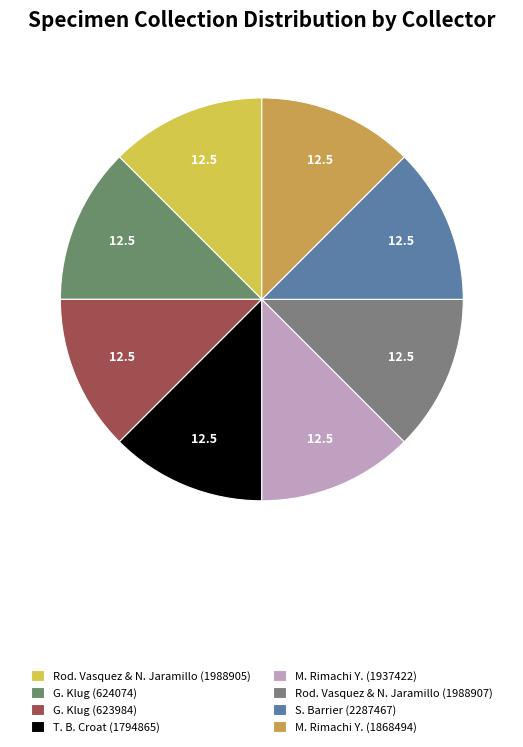

What is the total percentage of M. Rimachi Y. (1868494) and G. Klug (623984)?

25.0%